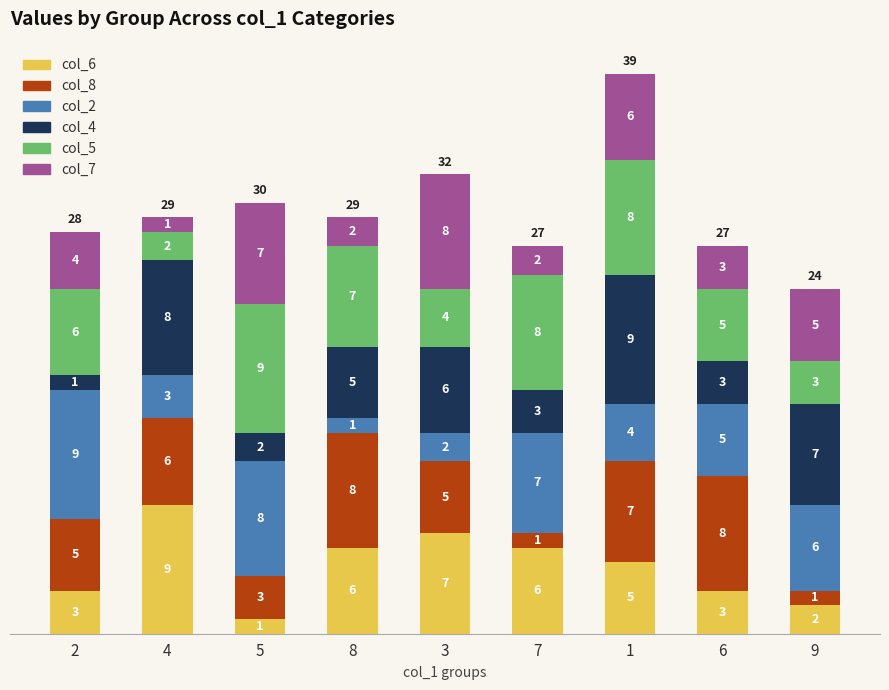

What is the total value across all series at 5?

30